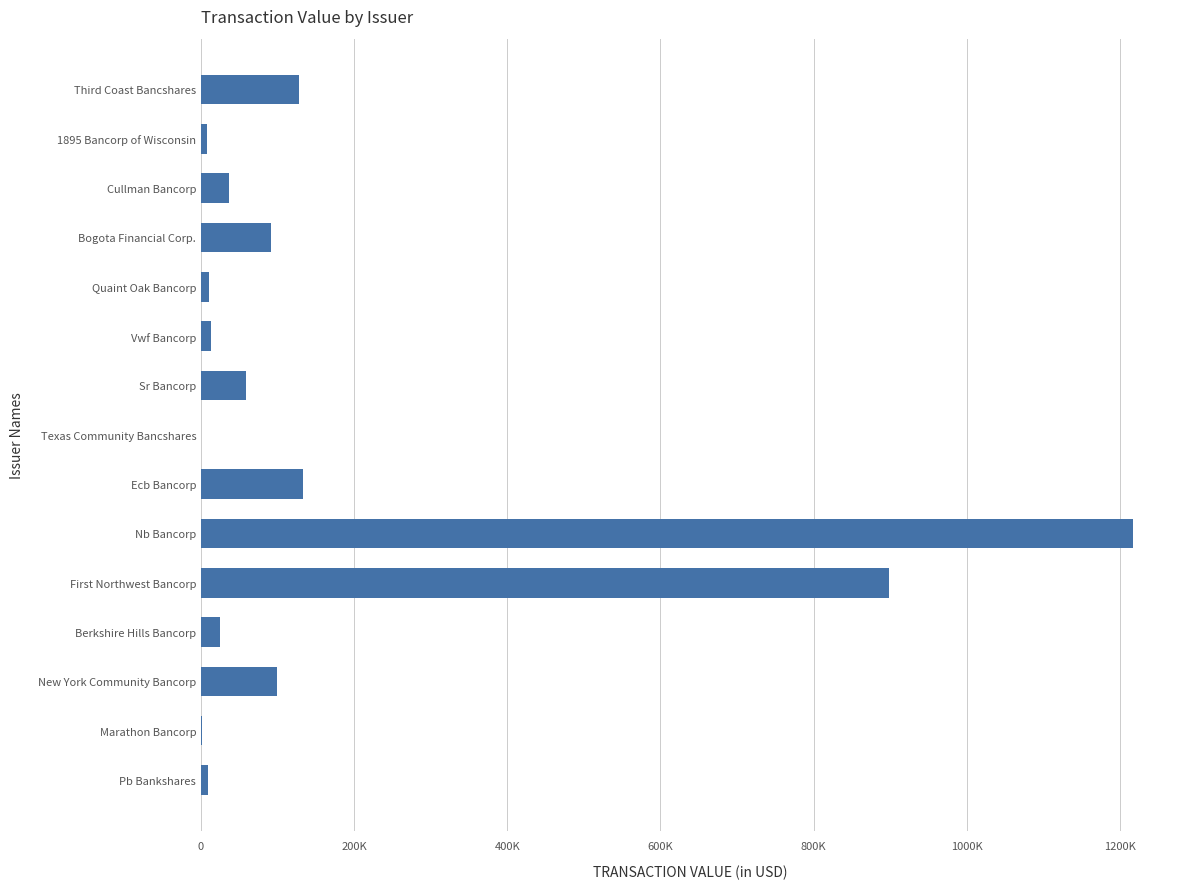

What is the smallest value displayed?

180